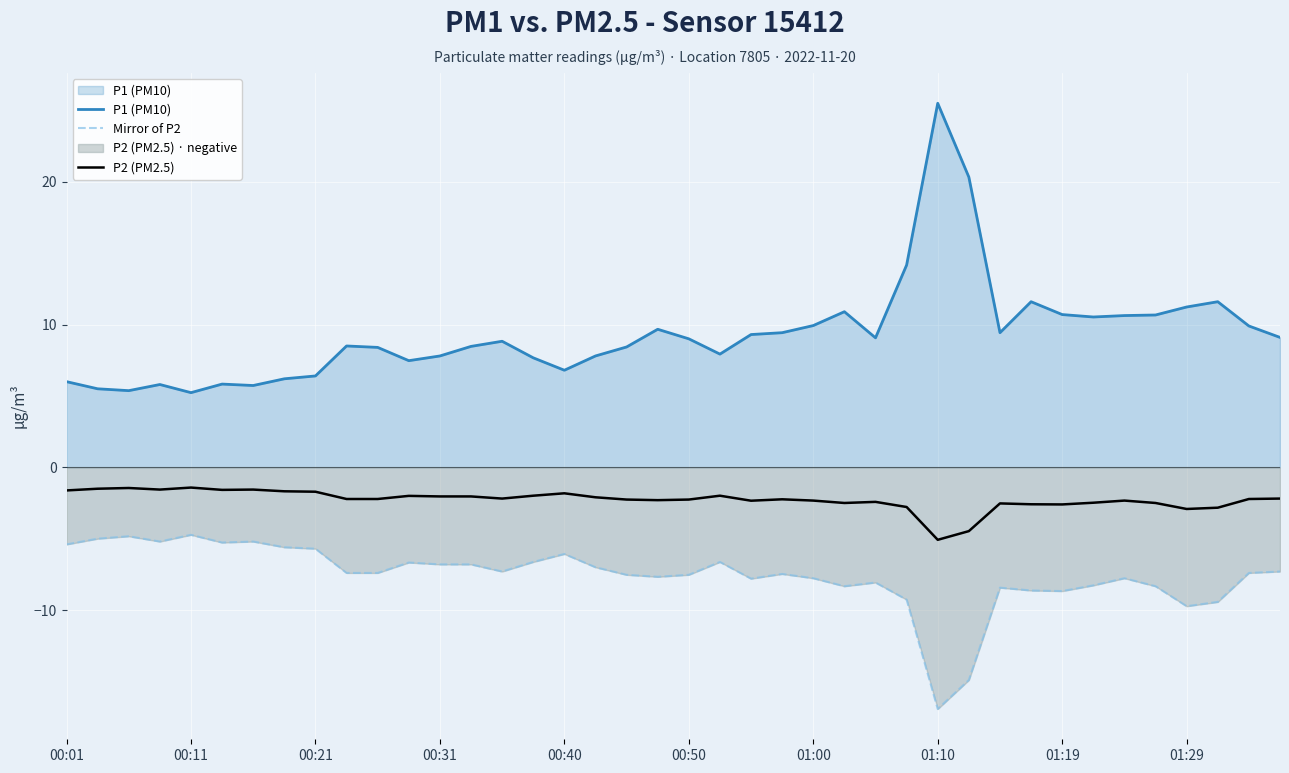

Between 00:11 and 01:10, which series saw the biggest shift?

P1 (PM10)